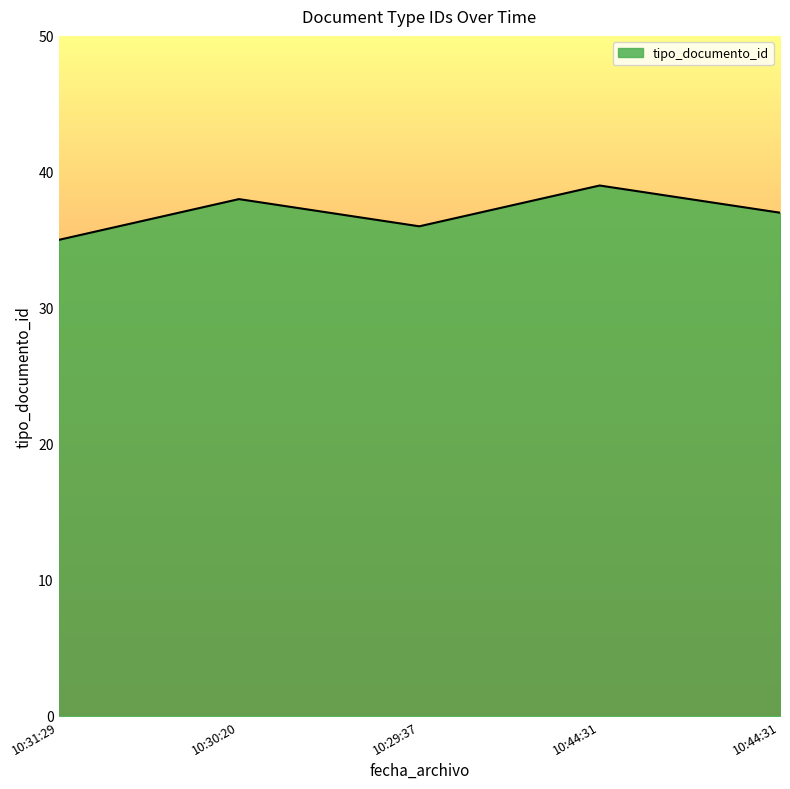

Does the chart have visible grid lines?

No